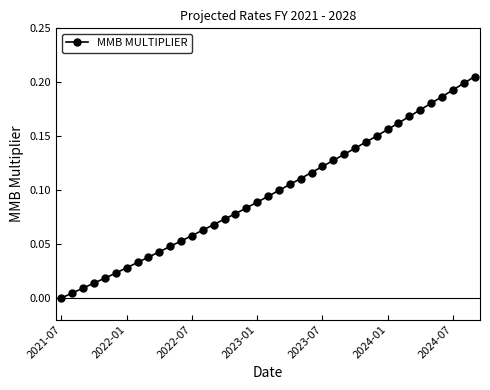

What is the sum of all values?

3.8